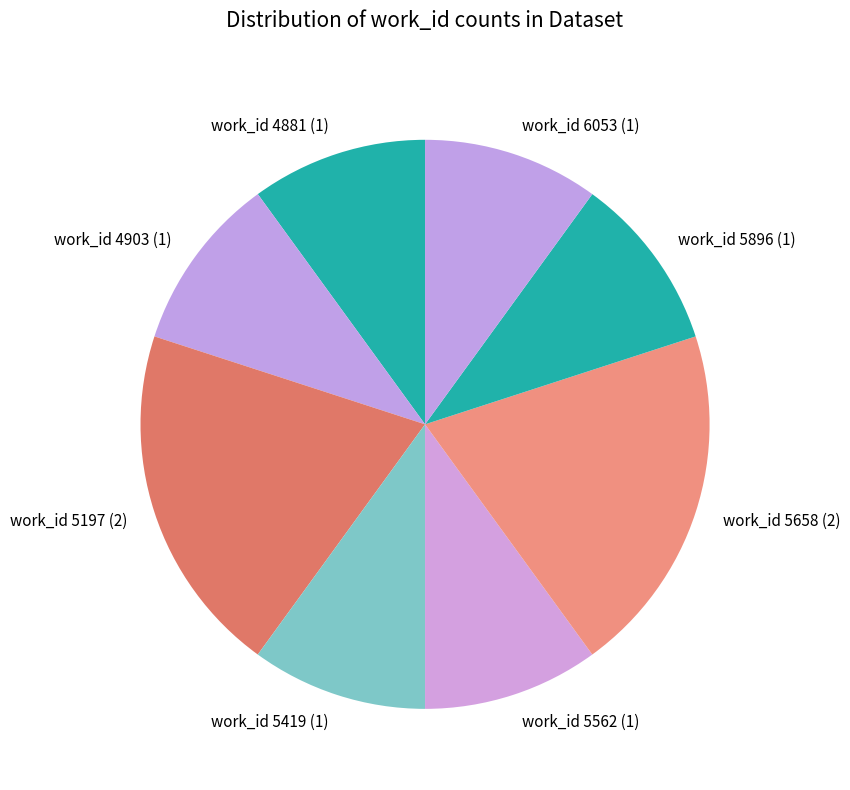

Approximately how many times larger is the value at work_id 6053 (1) compared to work_id 5197 (2)?

0.5